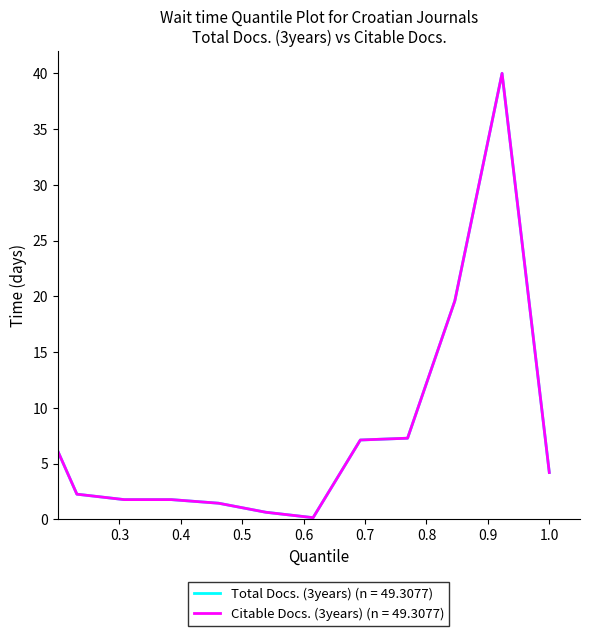

Does the chart display data point markers on the line(s)?

No